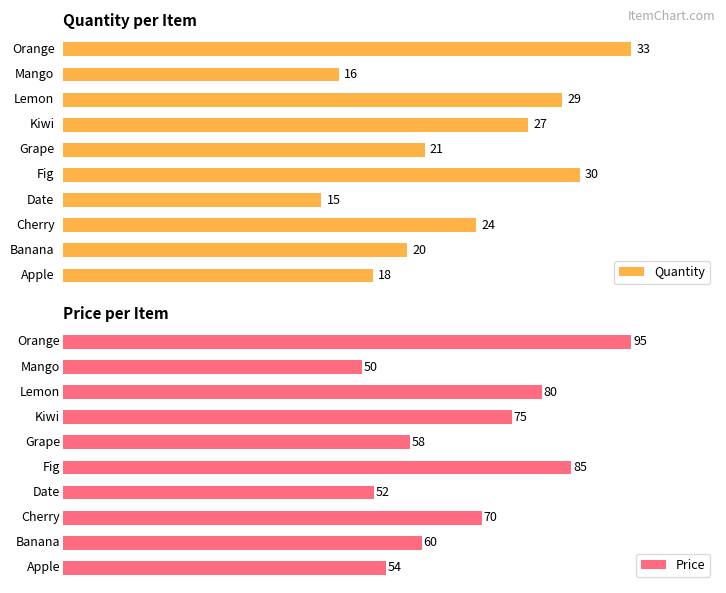

Which series has the largest total across all categories?

Price